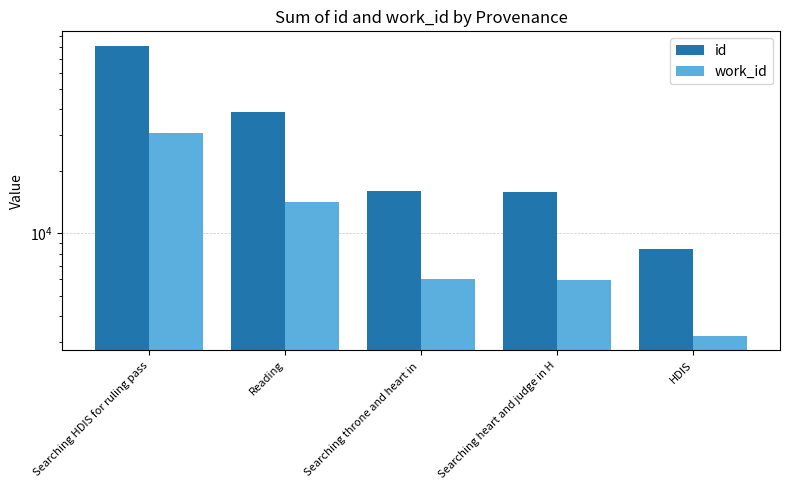

Read the work_id value at Reading, to the nearest 100.

14200